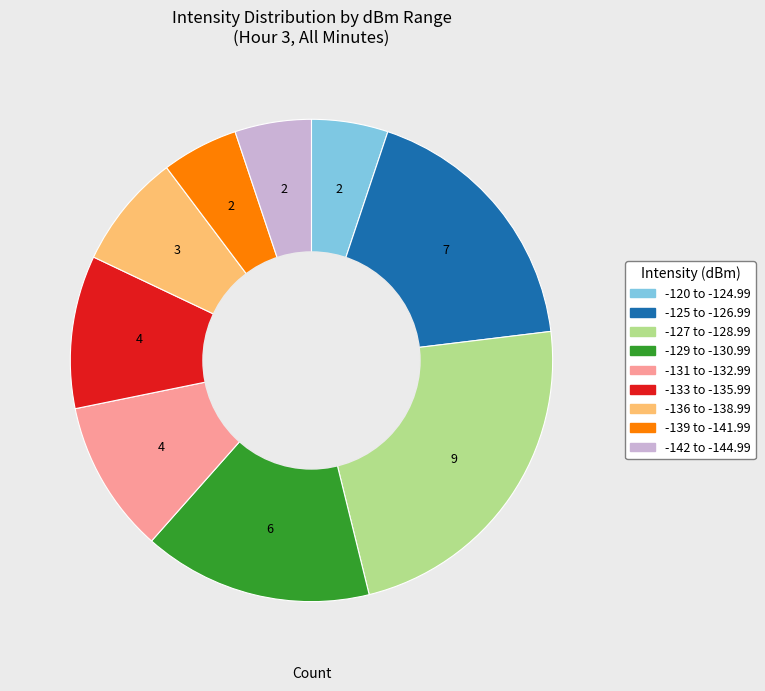

Is there a majority slice in this chart?

No